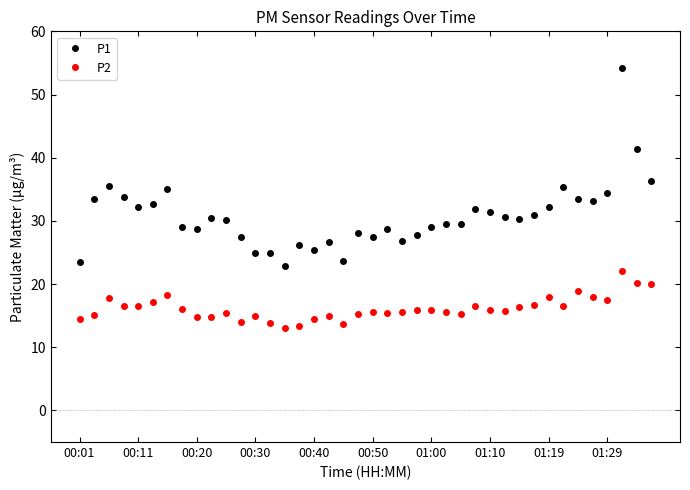

True or false: P2 has more than 1 interior local peaks.

True